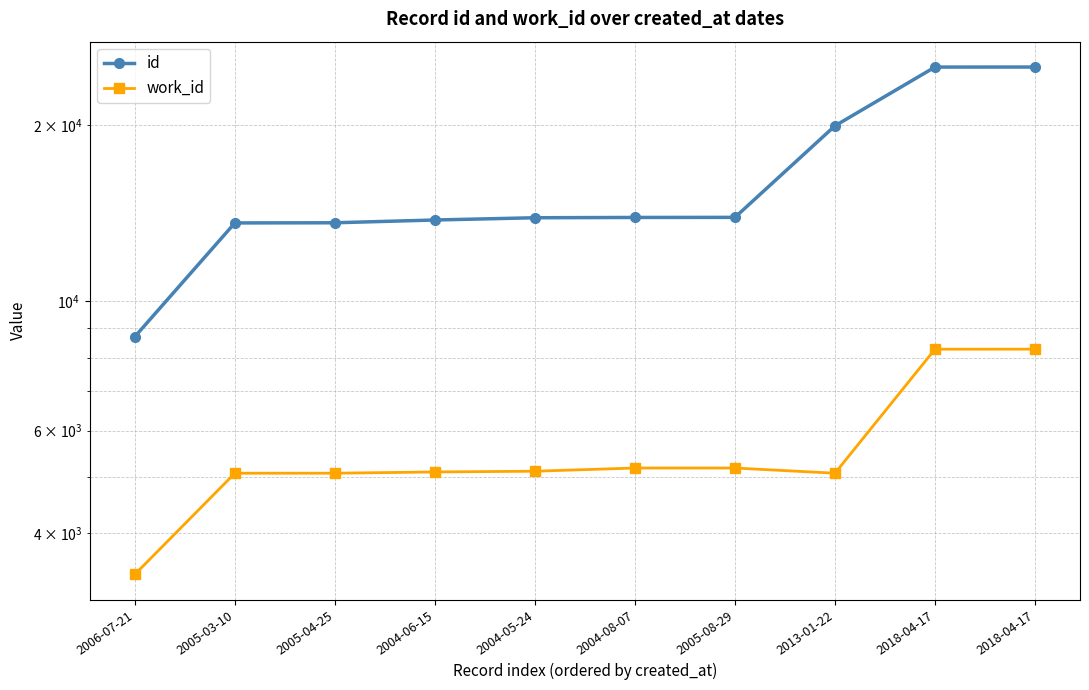

Reading right to left, what are all the values shown in this chart?

id: 2018-04-17=25172	2018-04-17=25168	2013-01-22=19960	2005-08-29=13911	2004-08-07=13906	2004-05-24=13890	2004-06-15=13767	2005-04-25=13617	2005-03-10=13609	2006-07-21=8689
work_id: 2018-04-17=8271	2018-04-17=8270	2013-01-22=5070	2005-08-29=5175	2004-08-07=5175	2004-05-24=5110	2004-06-15=5095	2005-04-25=5070	2005-03-10=5070	2006-07-21=3402